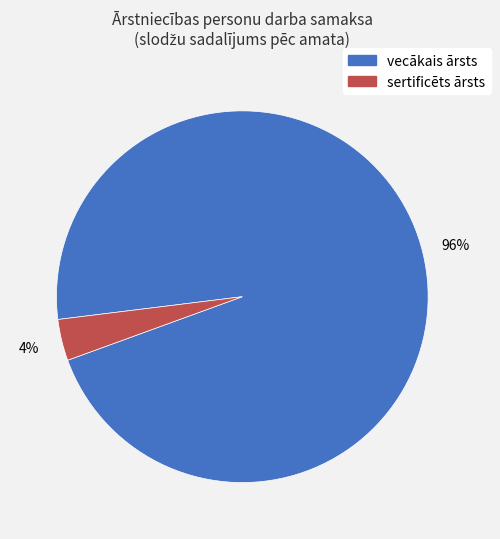

How many slices are in this pie chart?

2